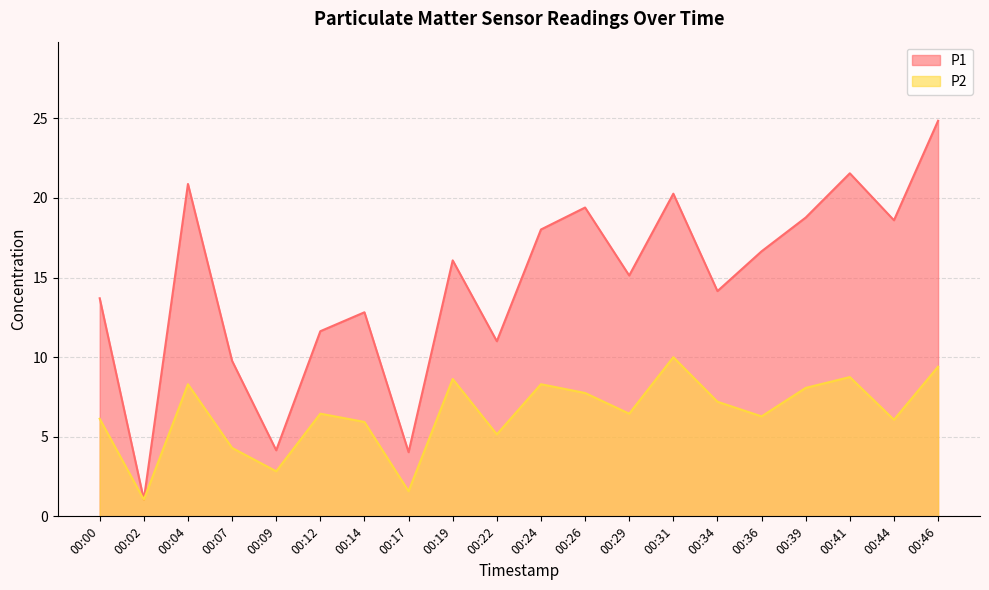

What is the difference between the highest and lowest values at 00:24?

9.7